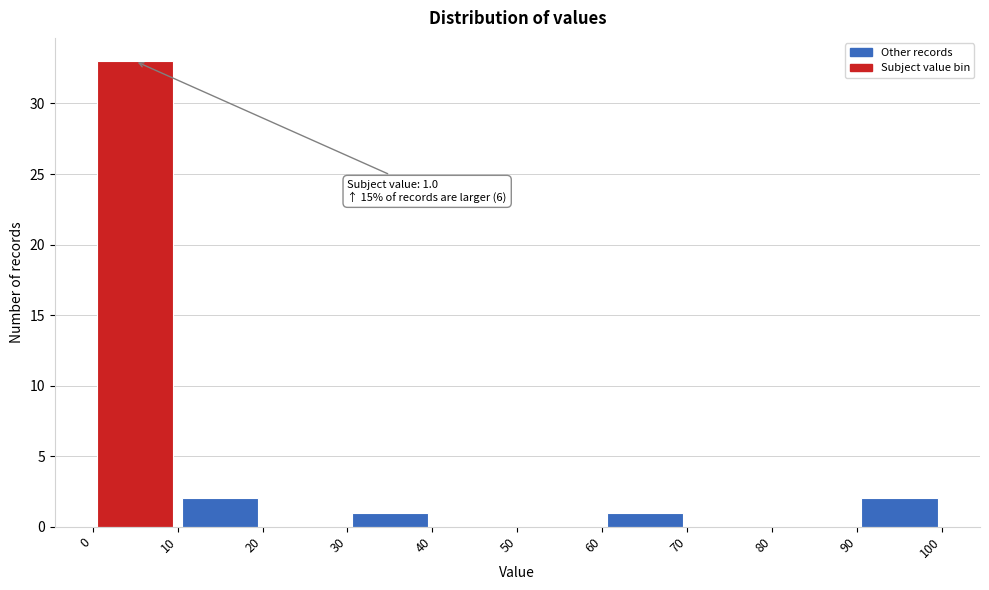

Which range on the x-axis has the tallest bar?

0 to 10